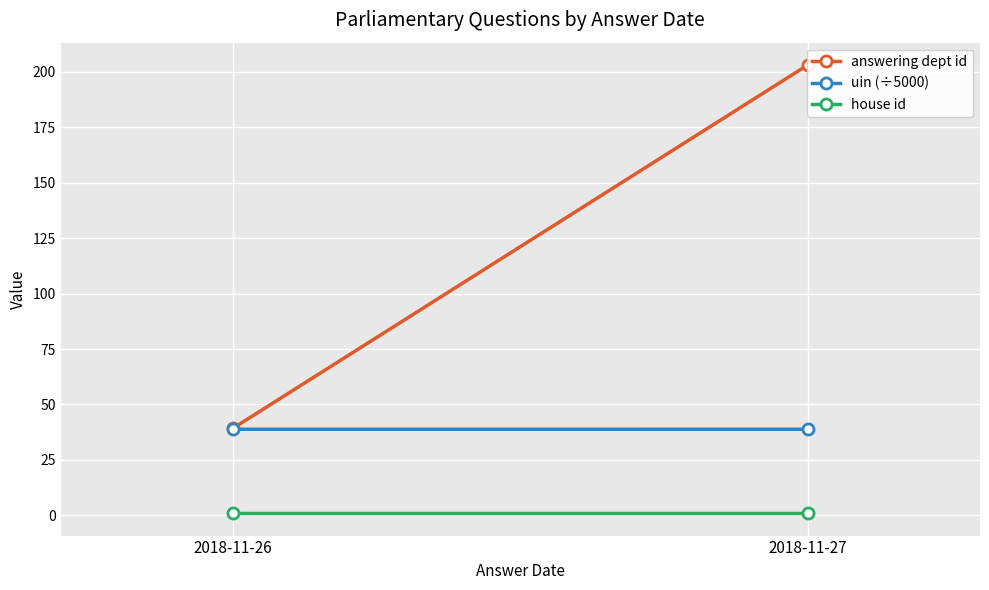

Reading left to right, transcribe all the data shown in this chart.

answering dept id: 39.3	203.0
uin (÷5000): 38.8	38.8
house id: 1.0	1.0